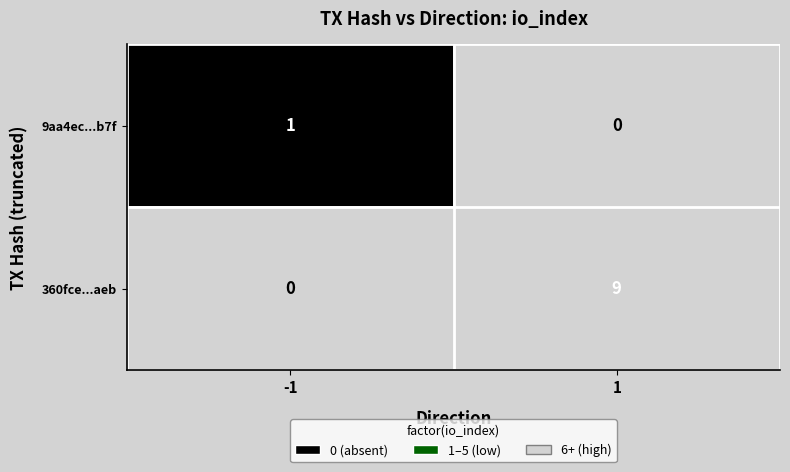

List the series in order of their peak value, highest first.

360fce...aeb, 9aa4ec...b7f